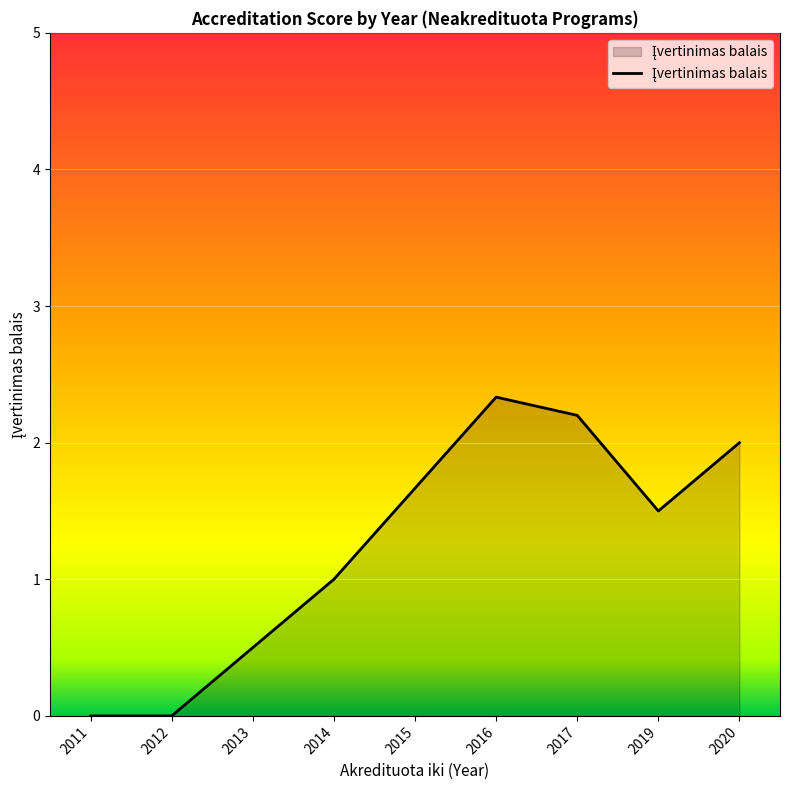

Reading left to right, list all the values displayed in this chart.

0.0	0.0	0.5	1.0	1.7	2.3	2.2	1.5	2.0